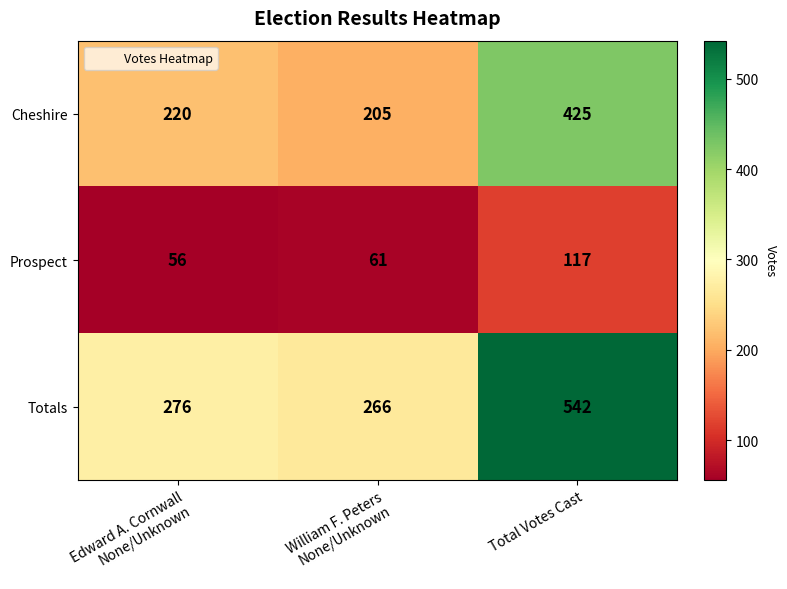

What is the greatest value displayed?

542